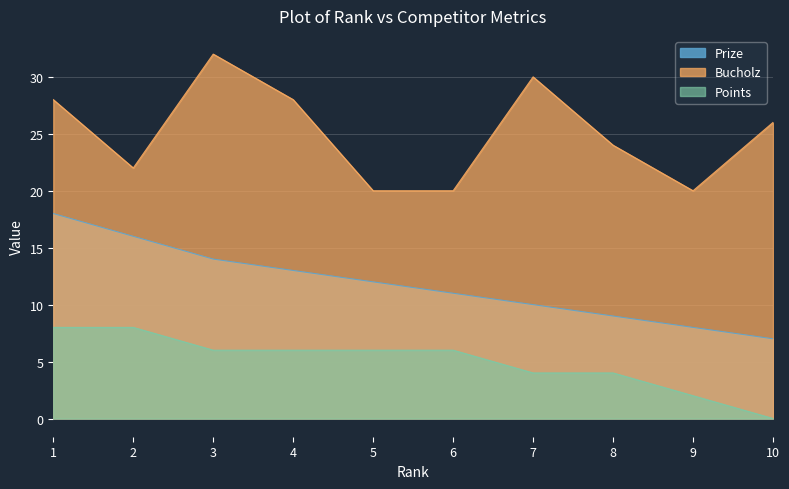

How many data points in Prize are less than 12?

5